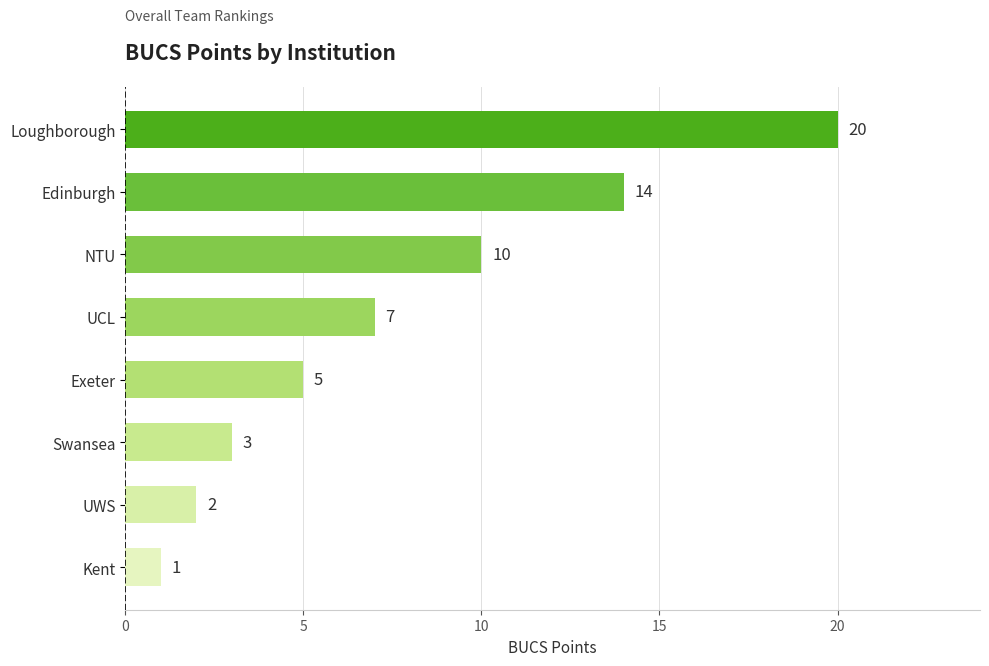

How many data points are less than 7?

4